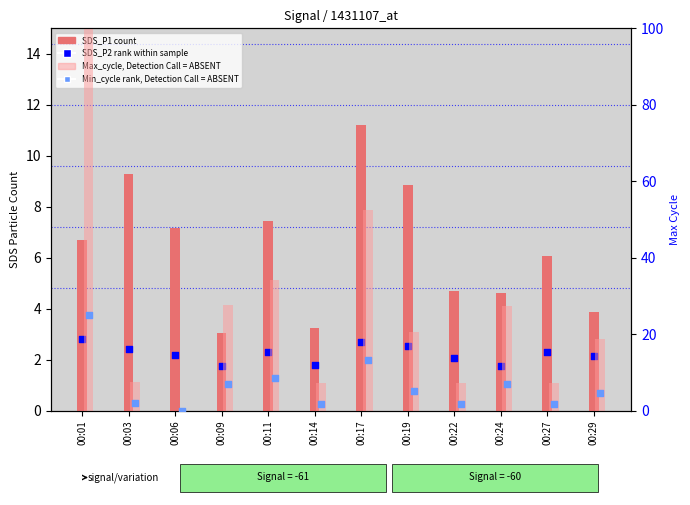

Which series contains the highest Y value?

Max cycle (absent)